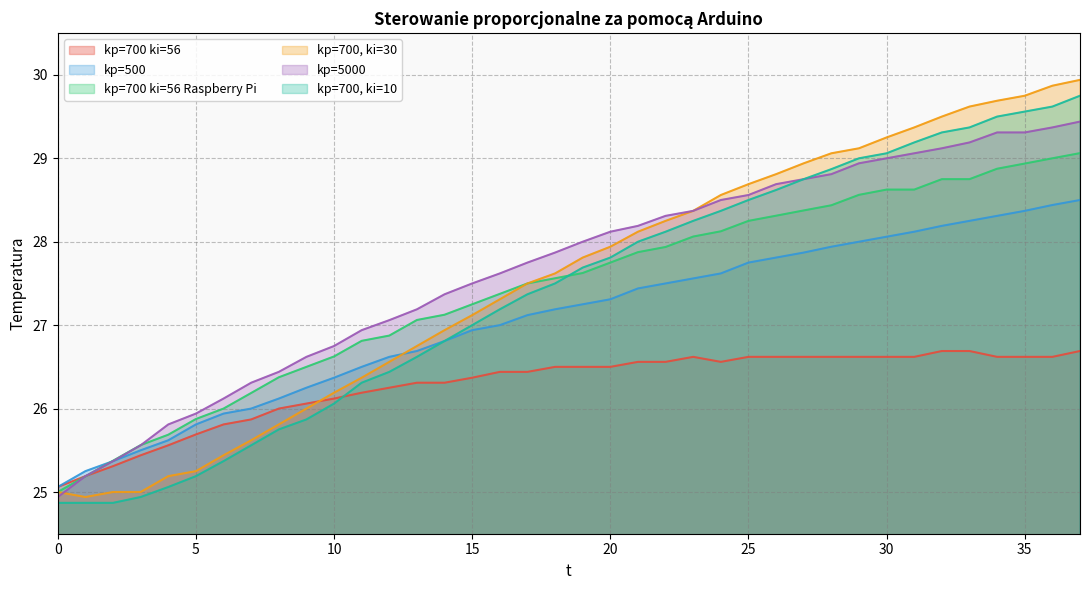

At which label is kp=5000 closest to 27?

11